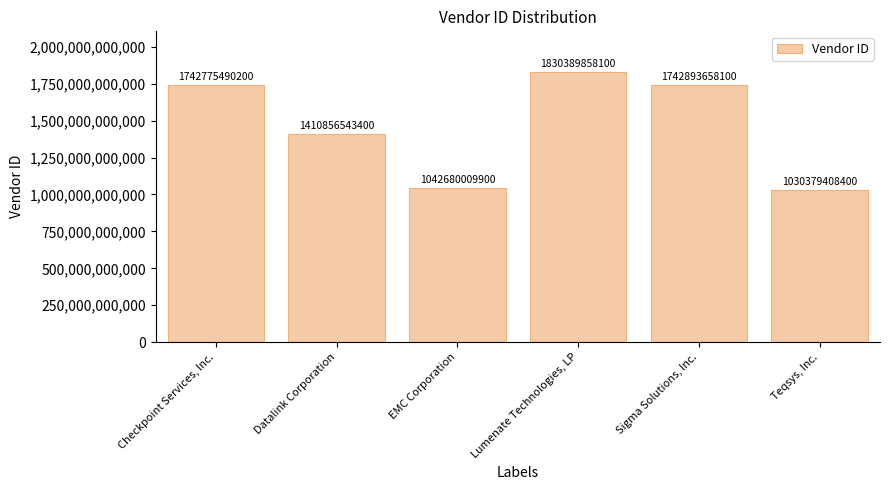

What is the difference between the maximum and minimum values?

800010449700